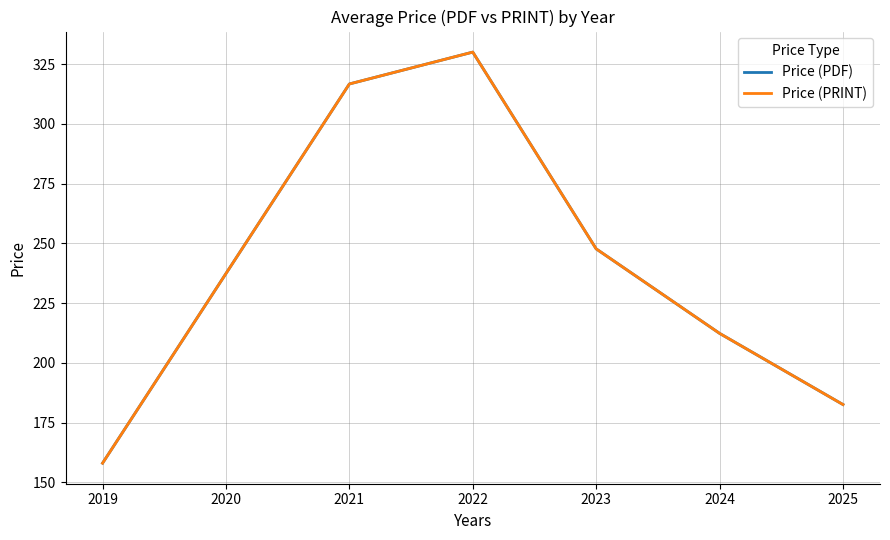

True or false: Price (PDF) and Price (PRINT) intersect in this chart.

False